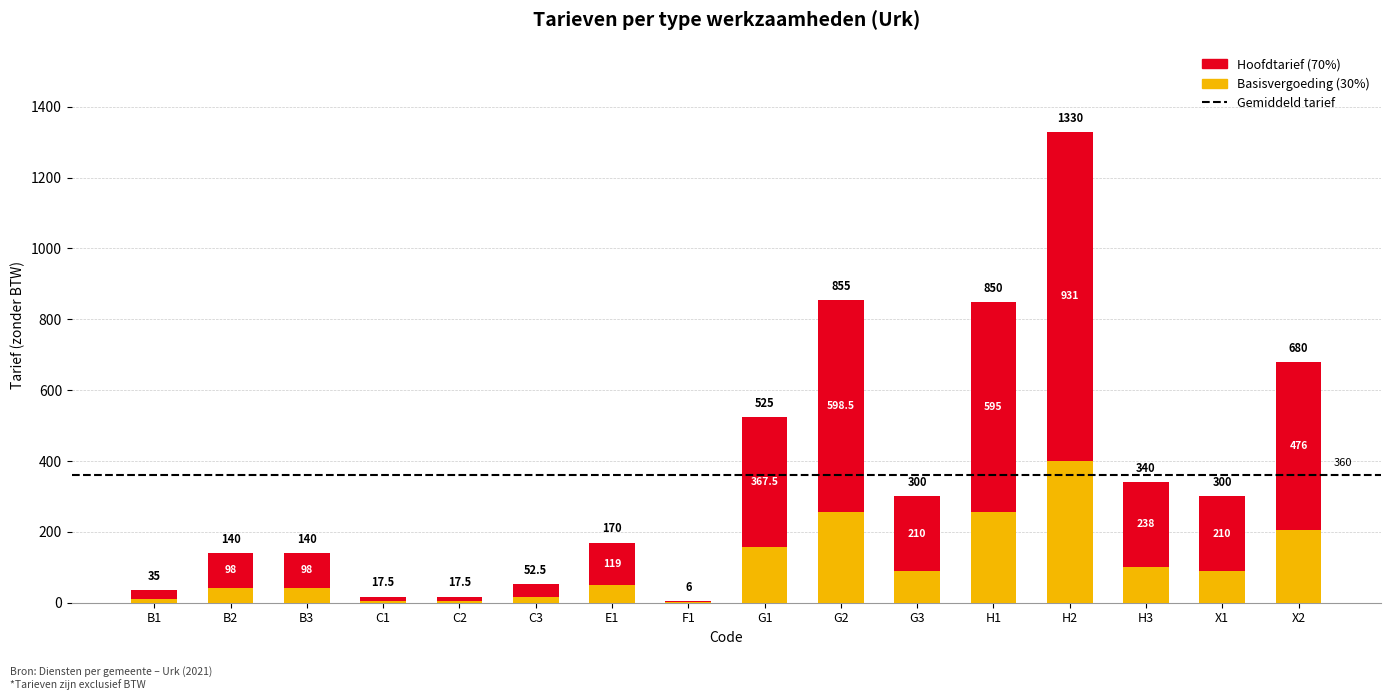

Does the chart contain stacked bars?

Yes